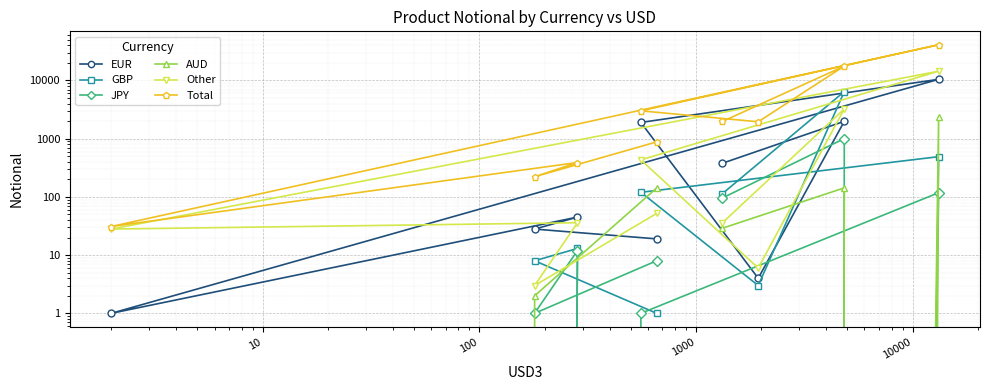

True or false: AUD and Total cross at least once.

False